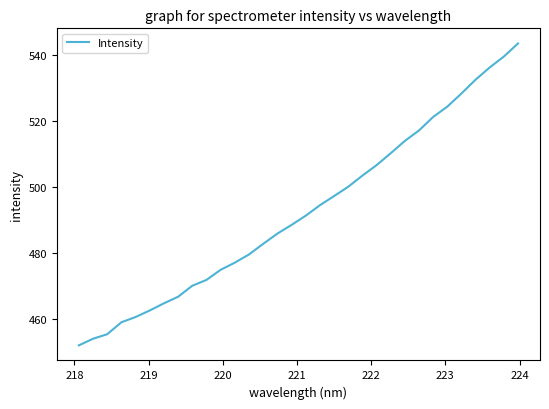

What is the difference between the maximum and minimum values?

91.6